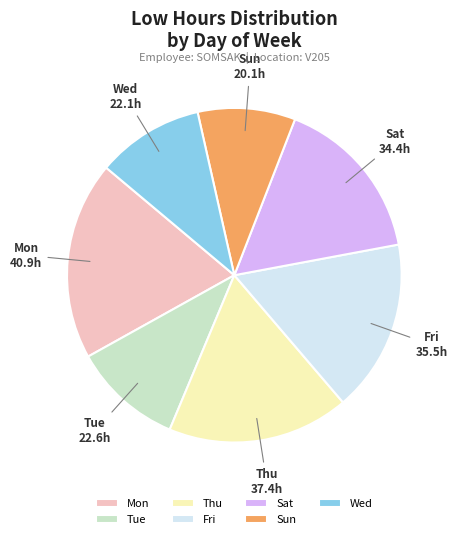

Do Mon and Tue together represent more than half of the pie?

No